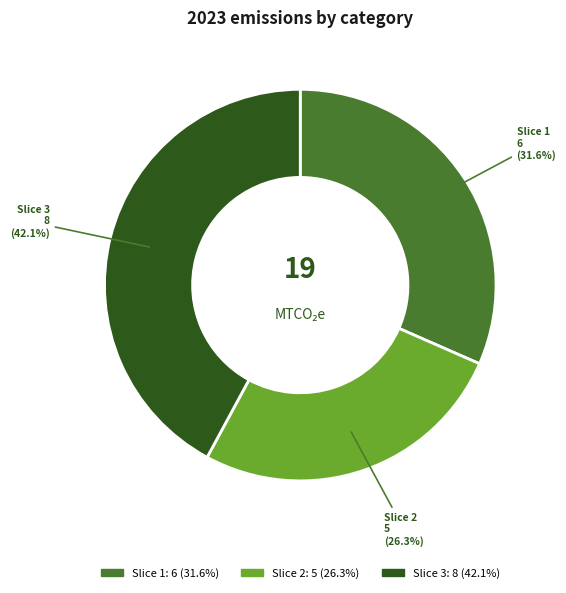

To the nearest percent, what is the difference between the largest and smallest slice percentages?

16%